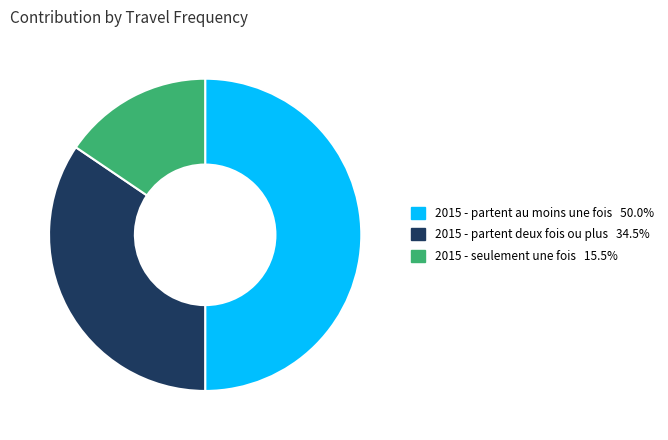

How many slices are in this pie chart?

3